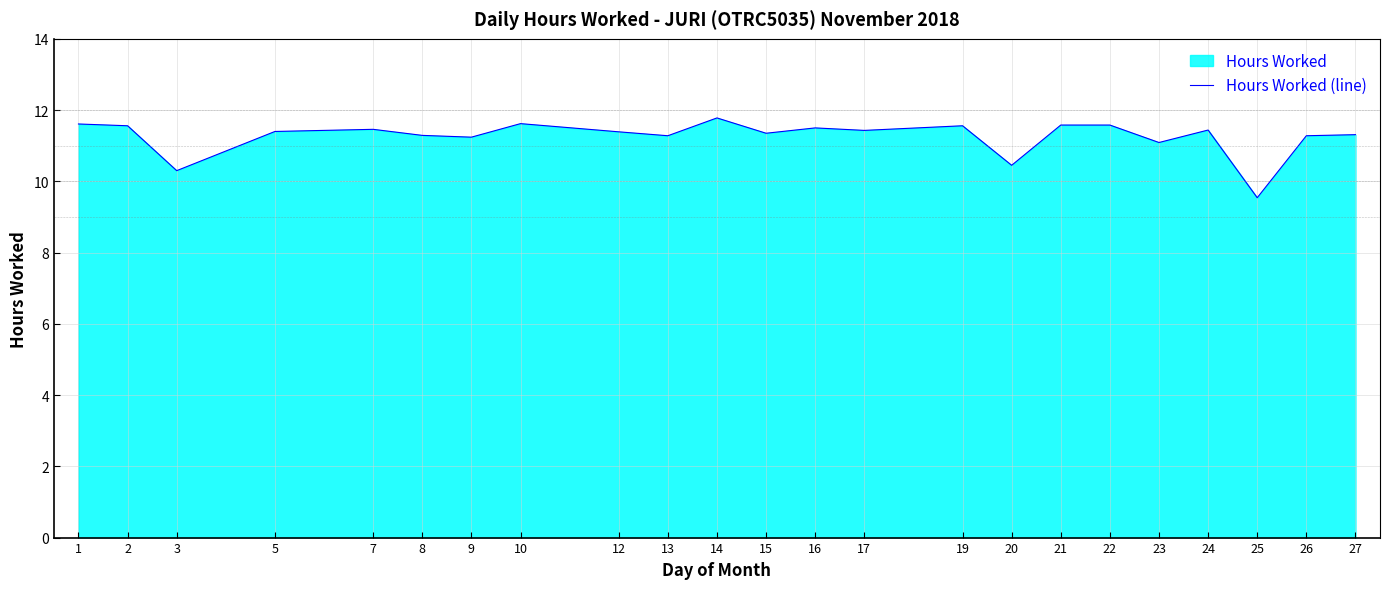

At which label is the value closest to 10?

3